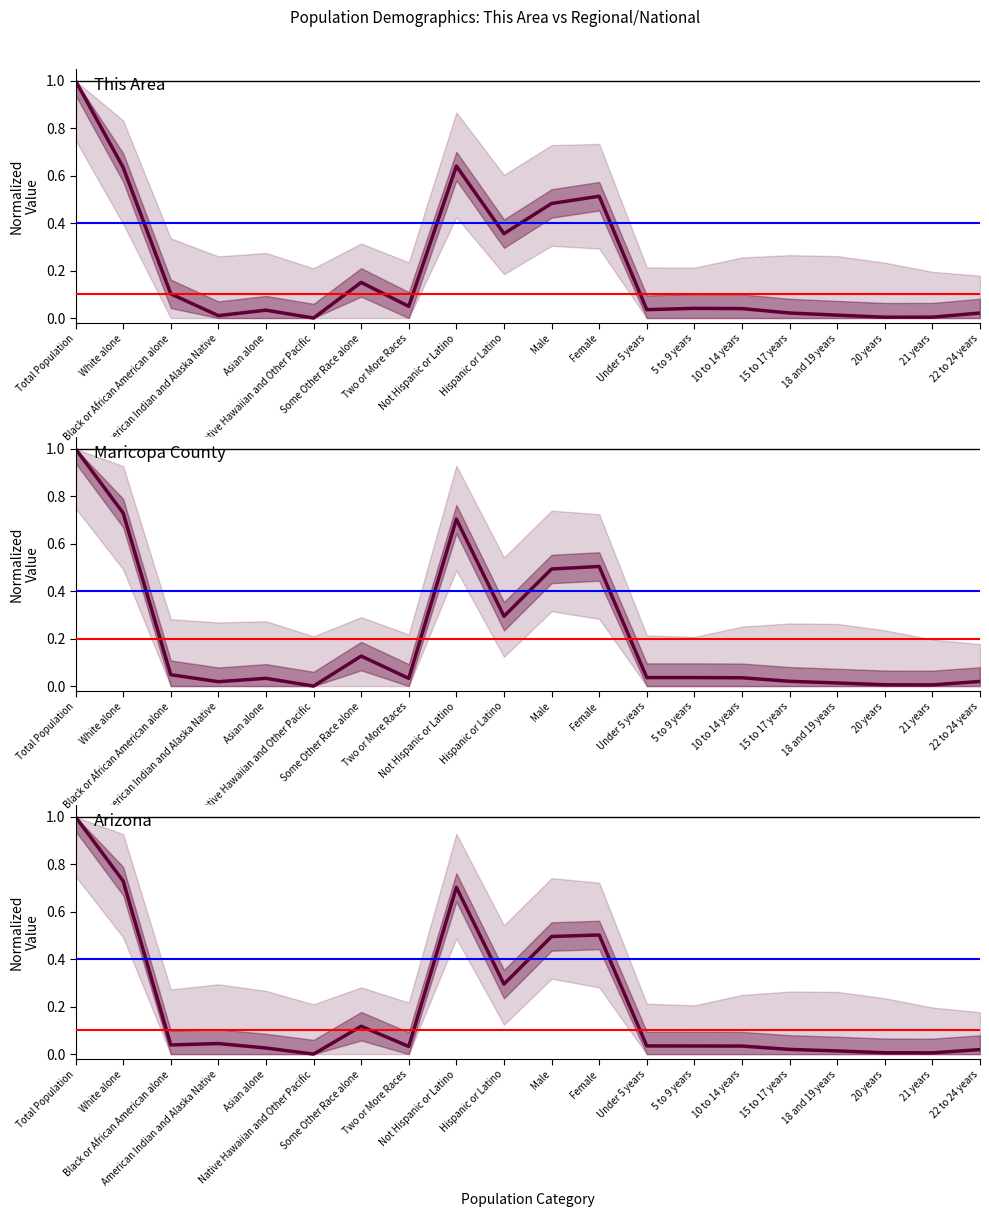

Reading right to left, what are all the values shown in this chart?

This Area: 22 to 24 years=0.0	21 years=0.0	20 years=0.0	18 and 19 years=0.0	15 to 17 years=0.0	10 to 14 years=0.0	5 to 9 years=0.0	Under 5 years=0.0	Female=0.5	Male=0.5	Hispanic or Latino=0.4	Not Hispanic or Latino=0.6	Two or More Races=0.0	Some Other Race alone=0.2	Native Hawaiian and Other Pacific=0.0	Asian alone=0.0	American Indian and Alaska Native=0.0	Black or African American alone=0.1	White alone=0.6	Total Population=1.0
Maricopa County: 22 to 24 years=0.0	21 years=0.0	20 years=0.0	18 and 19 years=0.0	15 to 17 years=0.0	10 to 14 years=0.0	5 to 9 years=0.0	Under 5 years=0.0	Female=0.5	Male=0.5	Hispanic or Latino=0.3	Not Hispanic or Latino=0.7	Two or More Races=0.0	Some Other Race alone=0.1	Native Hawaiian and Other Pacific=0.0	Asian alone=0.0	American Indian and Alaska Native=0.0	Black or African American alone=0.0	White alone=0.7	Total Population=1.0
Arizona: 22 to 24 years=0.0	21 years=0.0	20 years=0.0	18 and 19 years=0.0	15 to 17 years=0.0	10 to 14 years=0.0	5 to 9 years=0.0	Under 5 years=0.0	Female=0.5	Male=0.5	Hispanic or Latino=0.3	Not Hispanic or Latino=0.7	Two or More Races=0.0	Some Other Race alone=0.1	Native Hawaiian and Other Pacific=0.0	Asian alone=0.0	American Indian and Alaska Native=0.0	Black or African American alone=0.0	White alone=0.7	Total Population=1.0